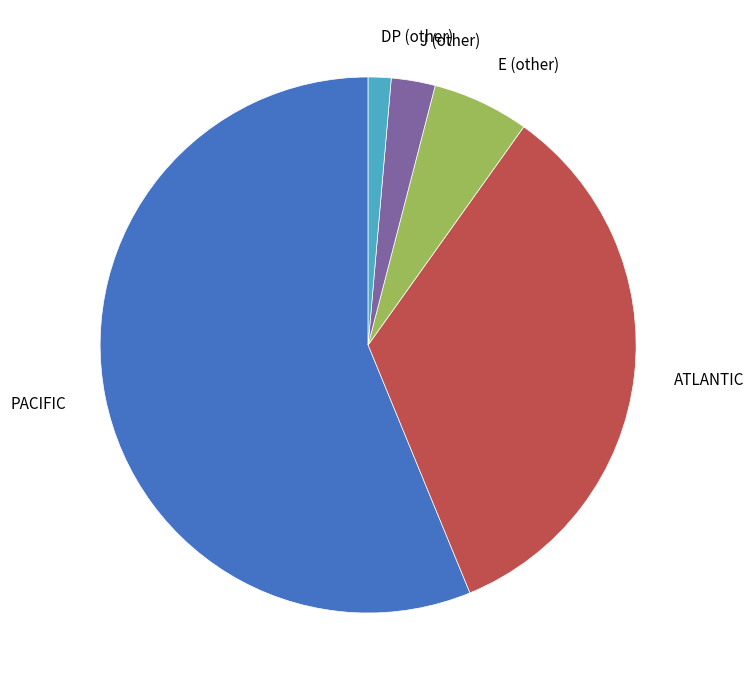

Which slice is the smallest?

DP (other)